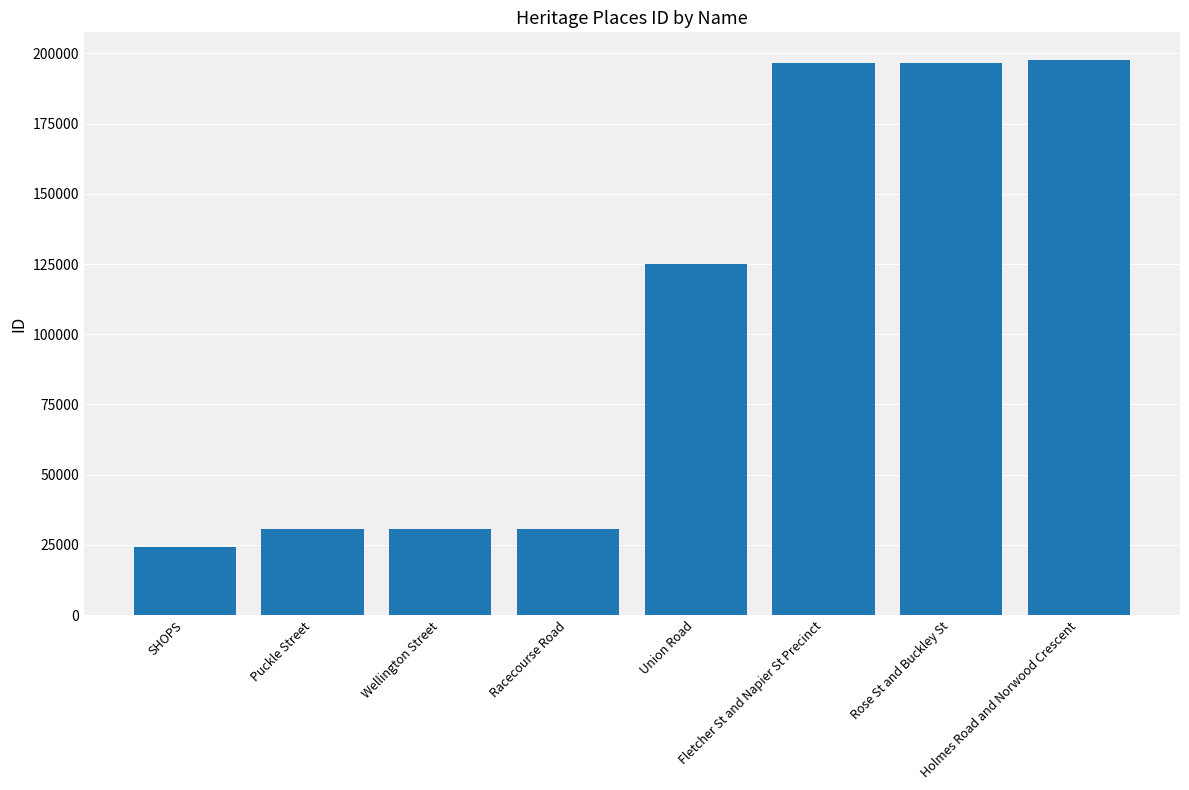

What is the smallest value displayed?

24298